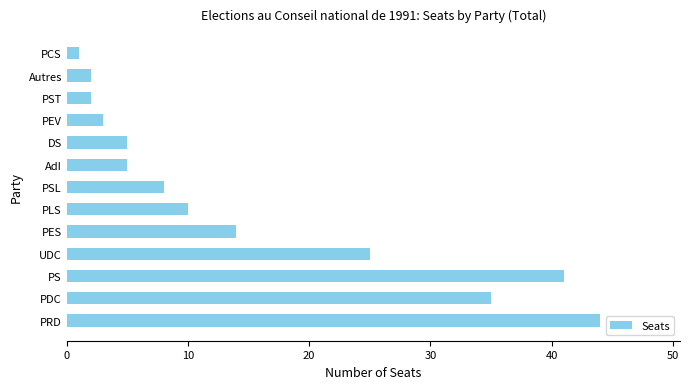

At which label is the value closest to 22?

UDC